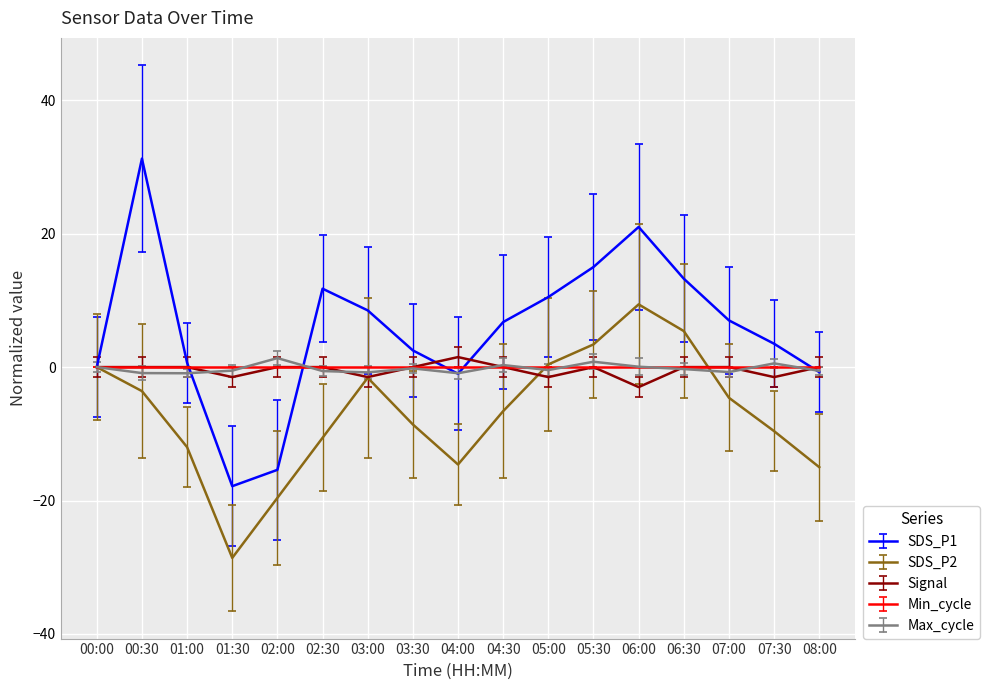

What is the minimum value shown in the chart?

-28.6